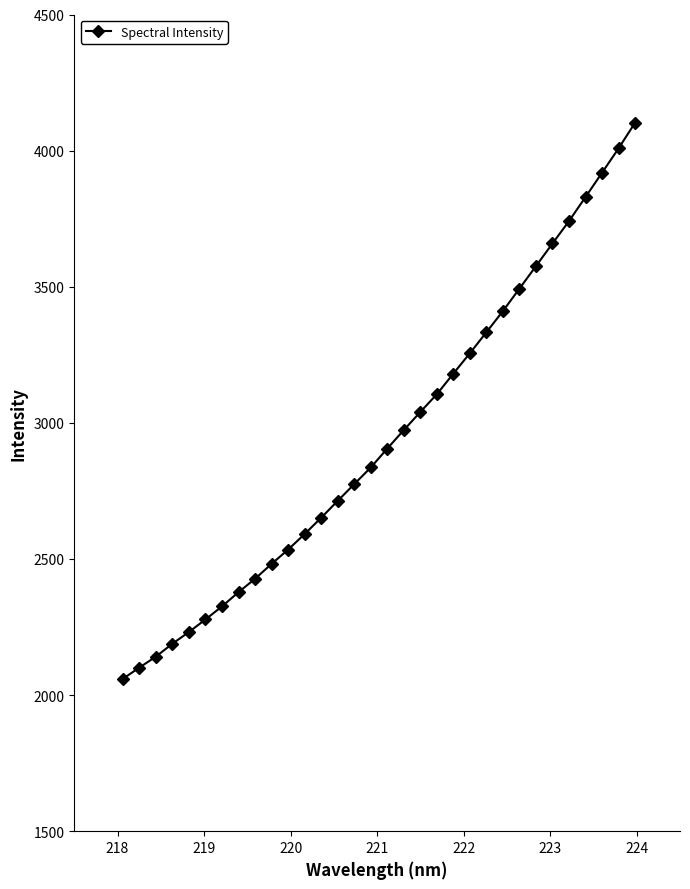

What is the average value?

2945.2